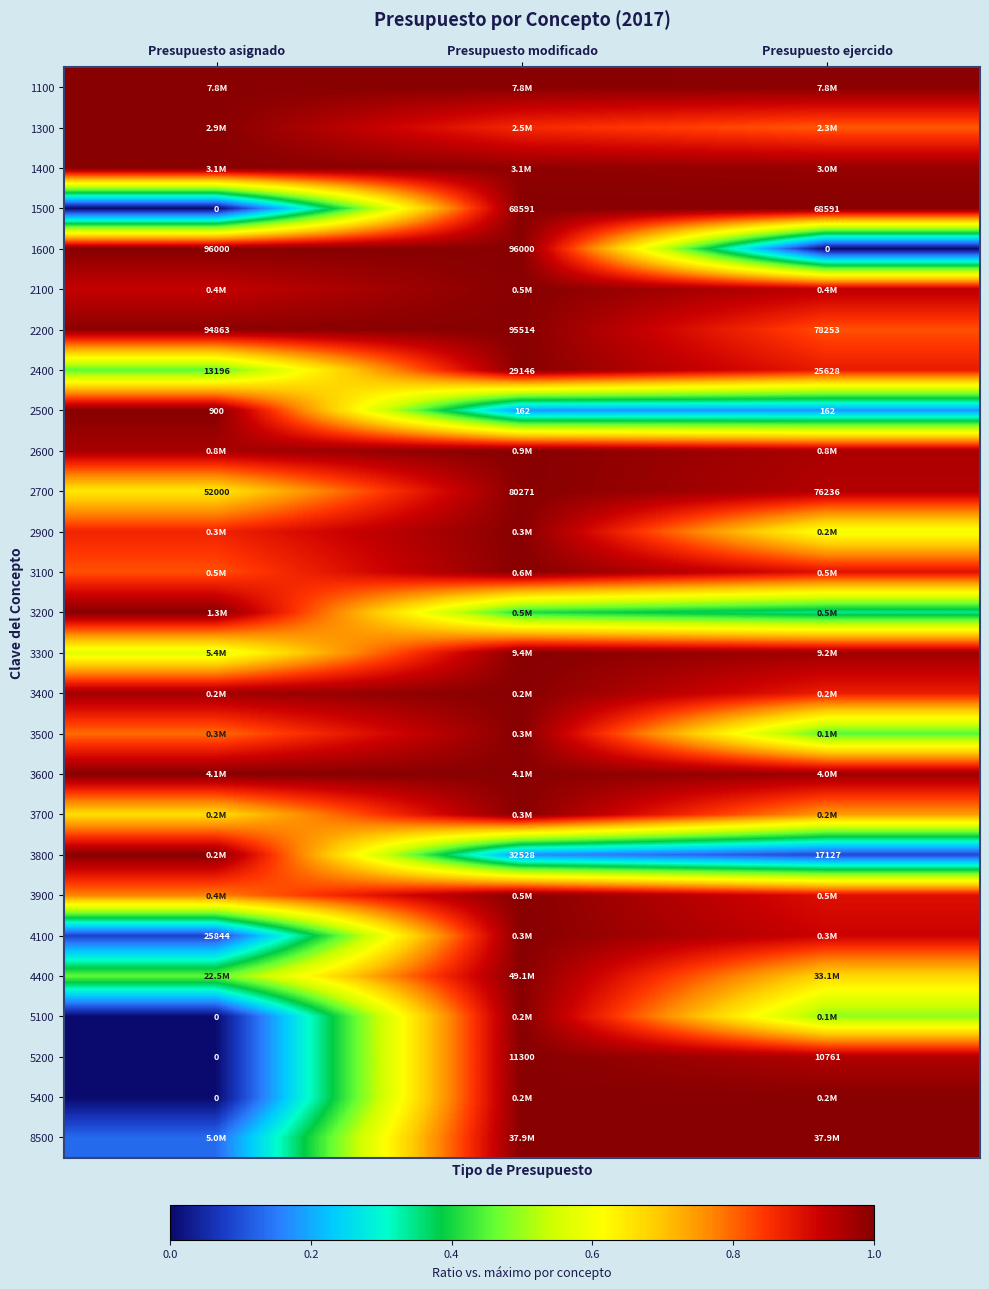

Is the value of 1600 at Presupuesto ejercido greater than the value of 5200 at Presupuesto modificado?

No